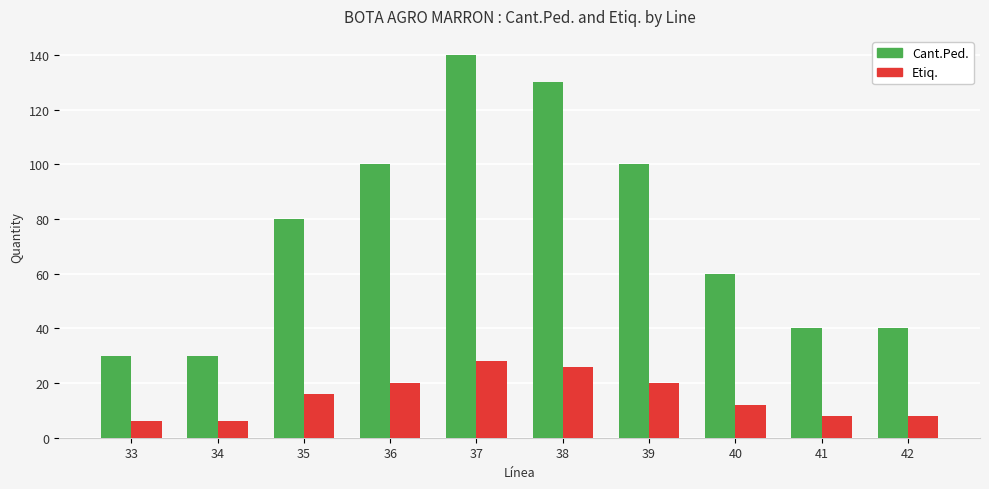

The value of Cant.Ped. at 38 is 203. True or false?

False